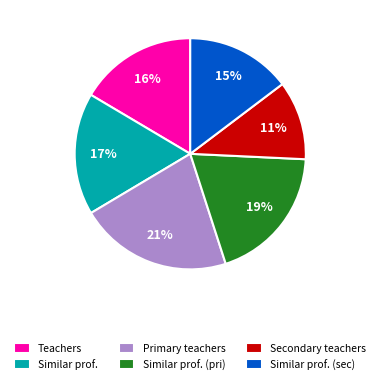

Which slice is the smallest?

Secondary teachers